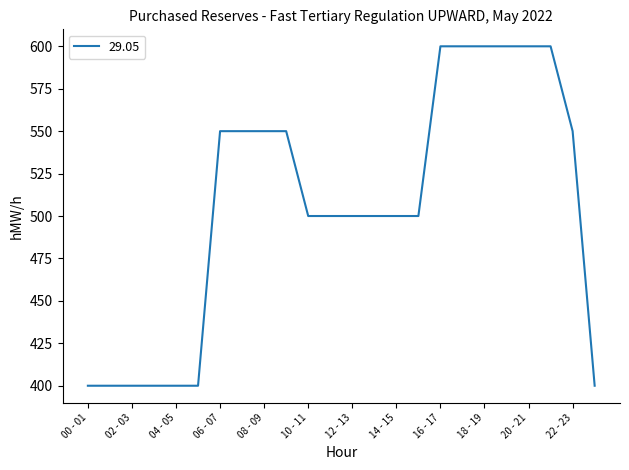

Count the values in the range 400 to 600.

24